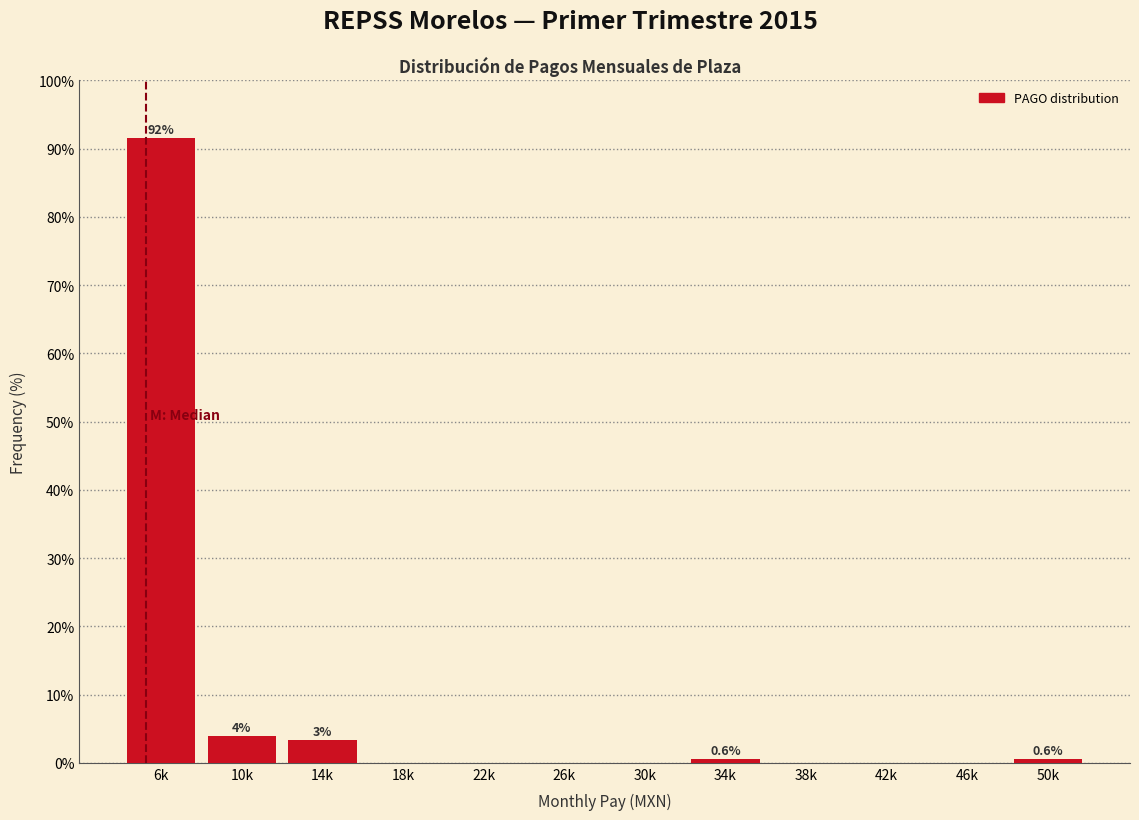

Reading left to right, what are all the values shown in this chart?

6k=91.5	10k=4.0	14k=3.4	18k=0.0	22k=0.0	26k=0.0	30k=0.0	34k=0.6	38k=0.0	42k=0.0	46k=0.0	50k=0.6